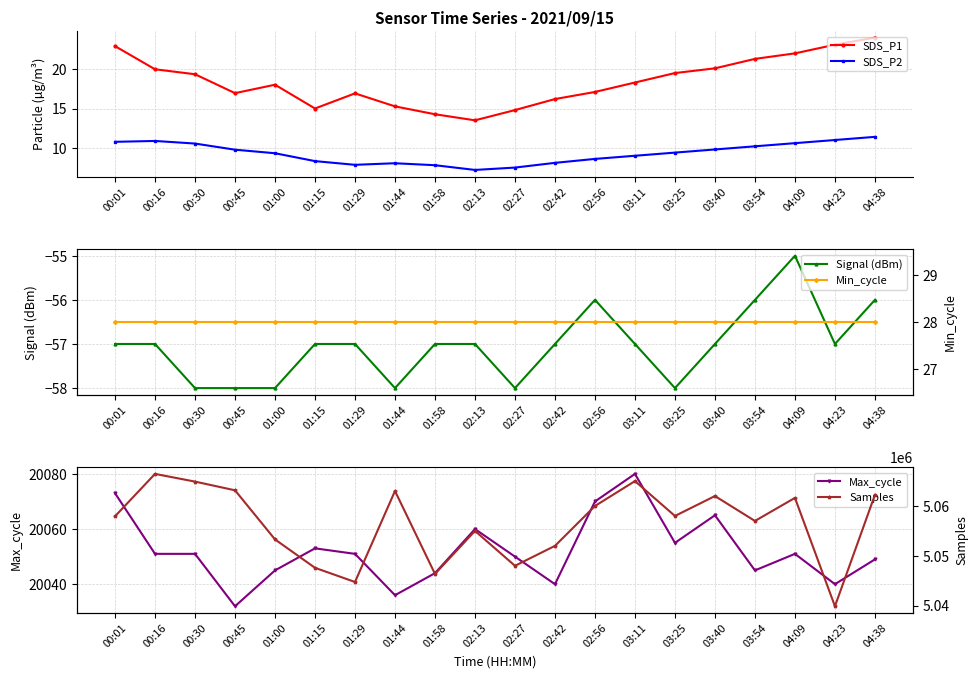

At how many categories does at least one series exceed 625244?

20